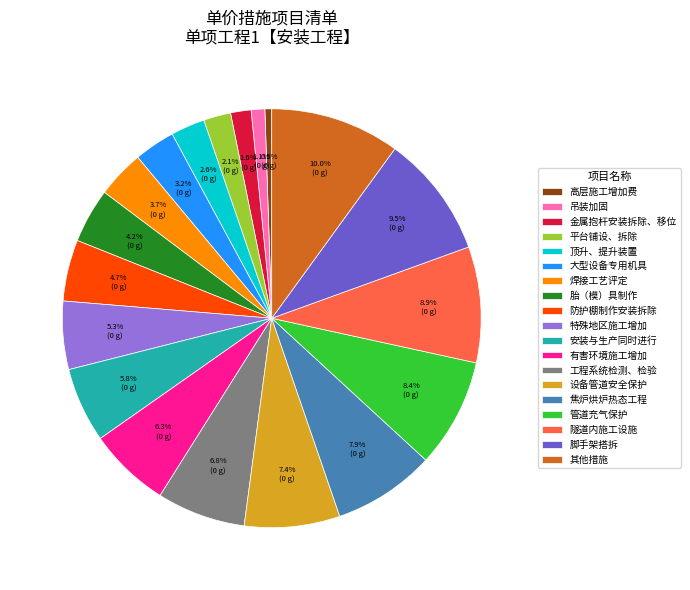

How much of the chart is everything except 吊装加固?

98.9%